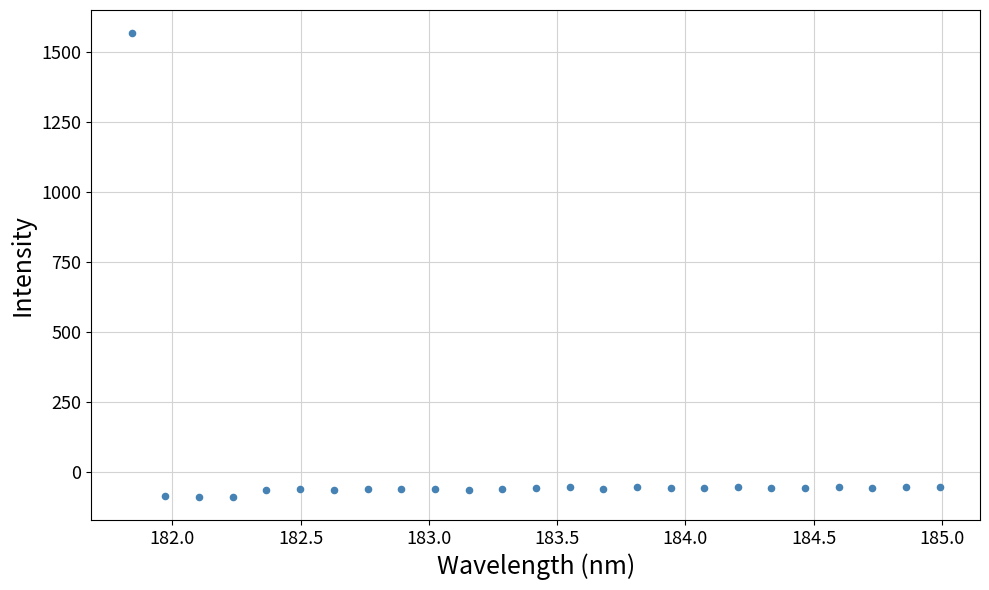

What is the range of Y values (max minus min)?

1655.0